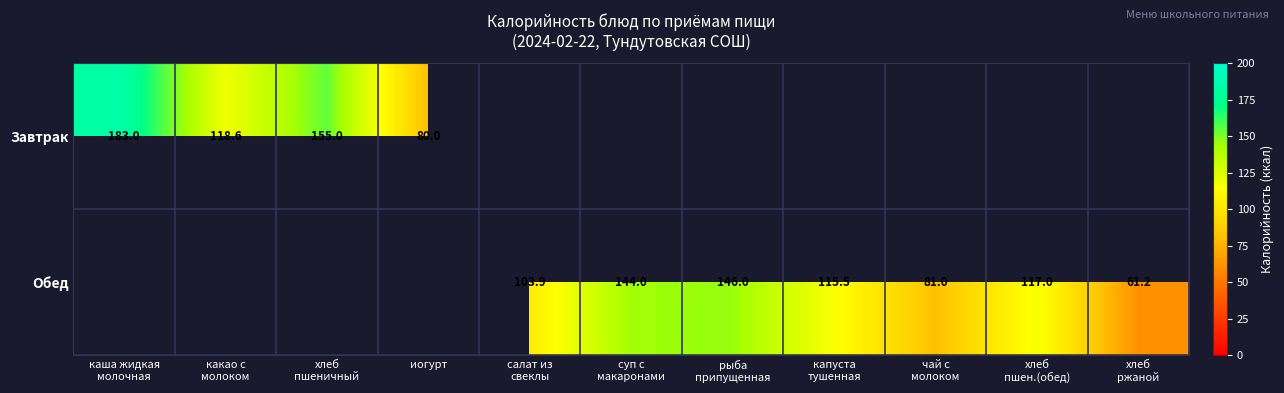

How many data points in Завтрак are above 0?

4